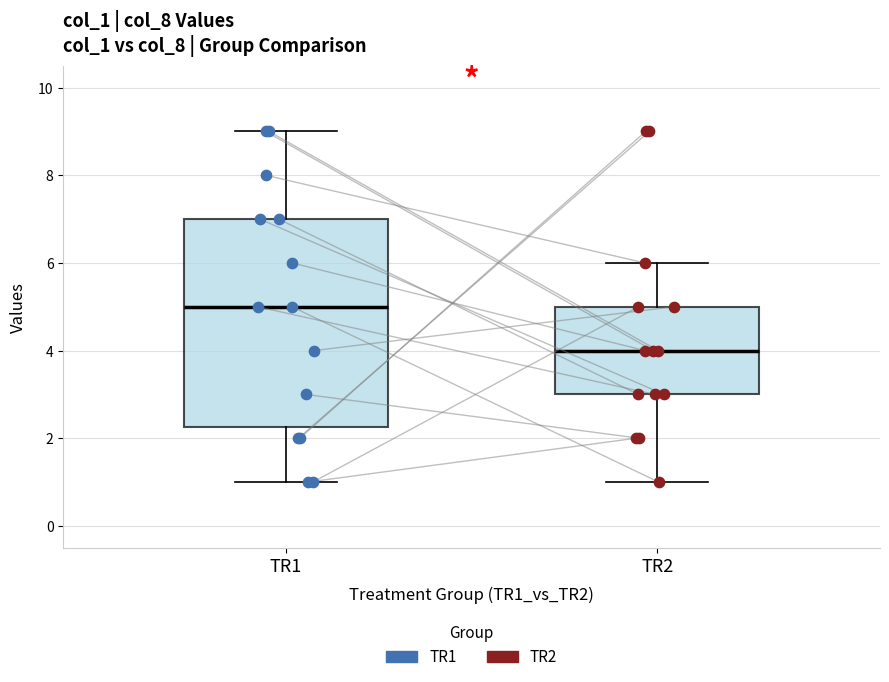

Which box's median line is the lowest?

TR2